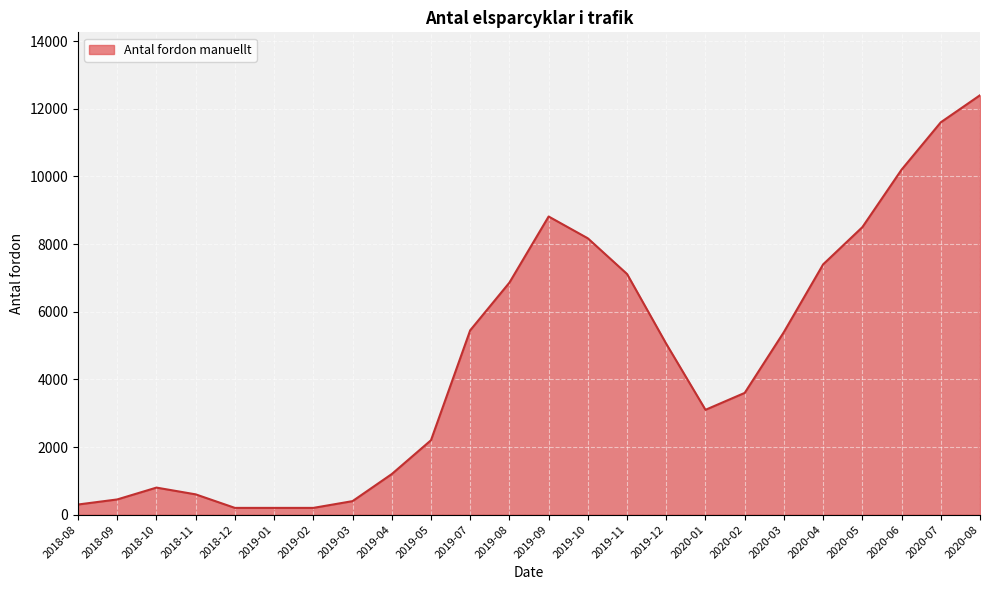

What is the change in value from 2019-12 to 2020-04?

+2350